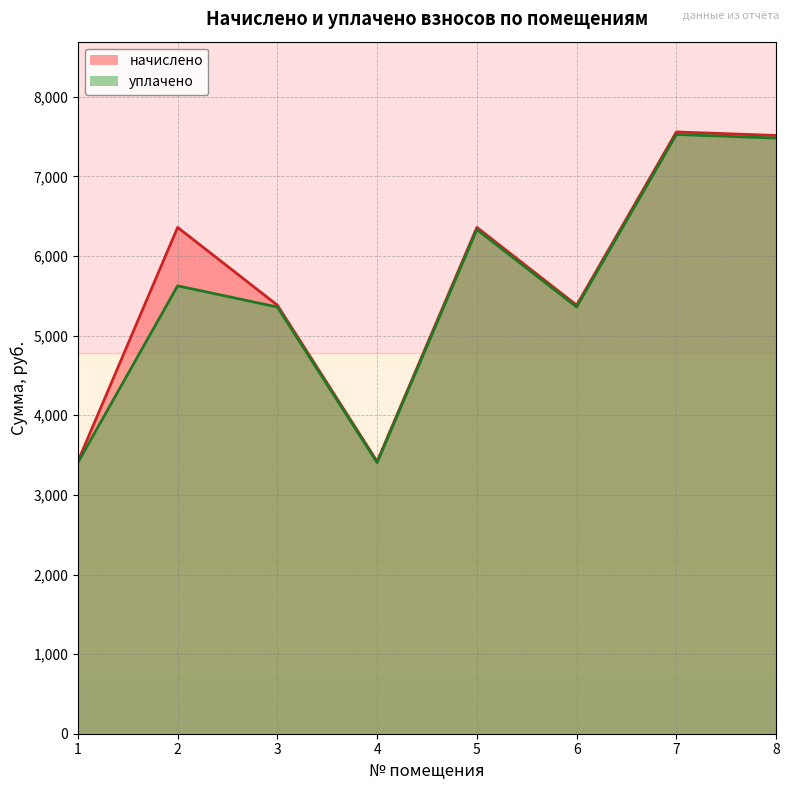

Where is the first local minimum for начислено?

4